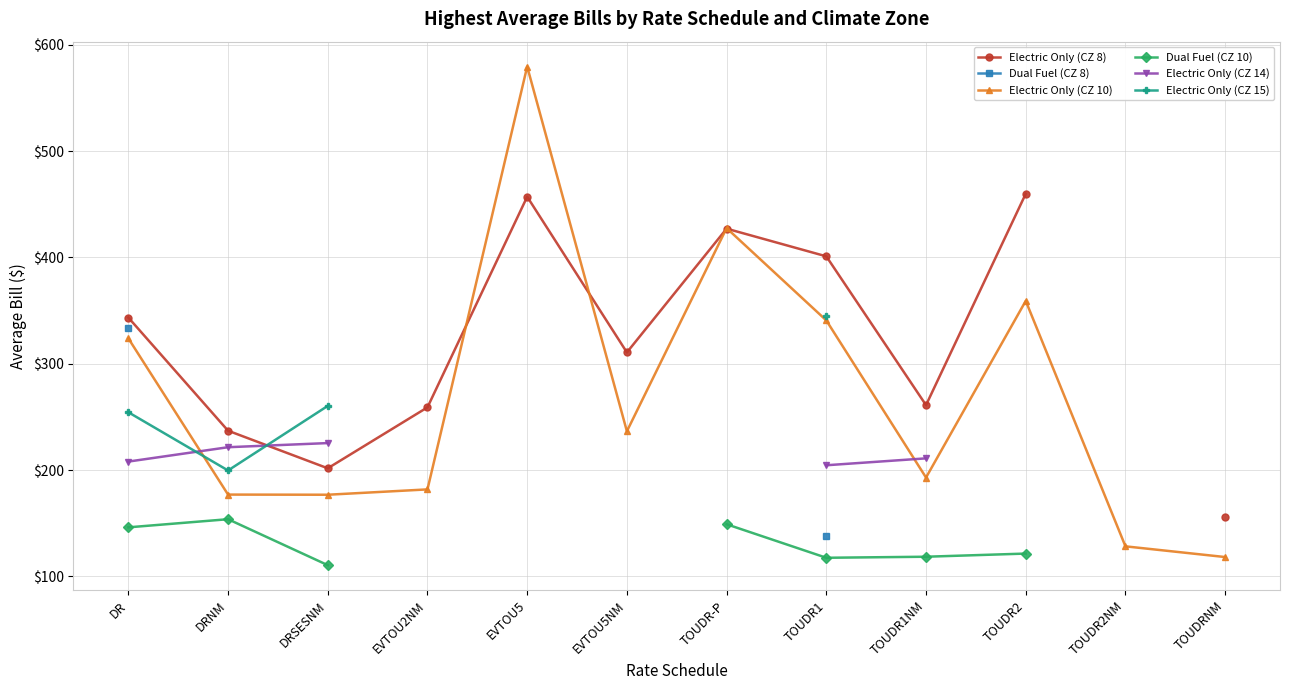

What position from the left is EVTOU5?

5